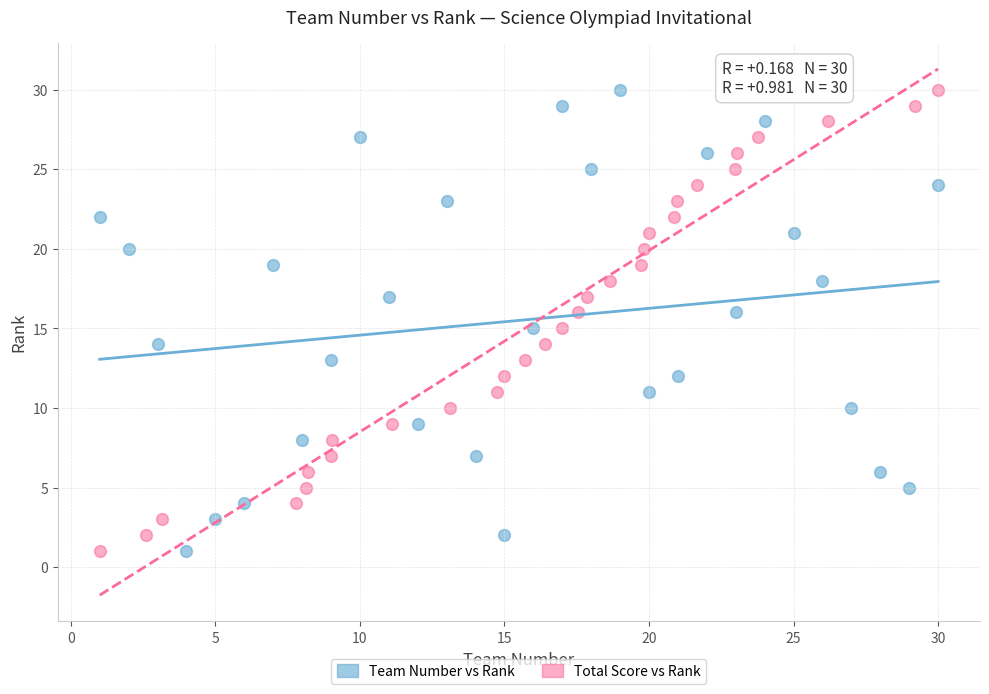

What are all the series names shown in the legend?

Team Number vs Rank, Total Score vs Rank